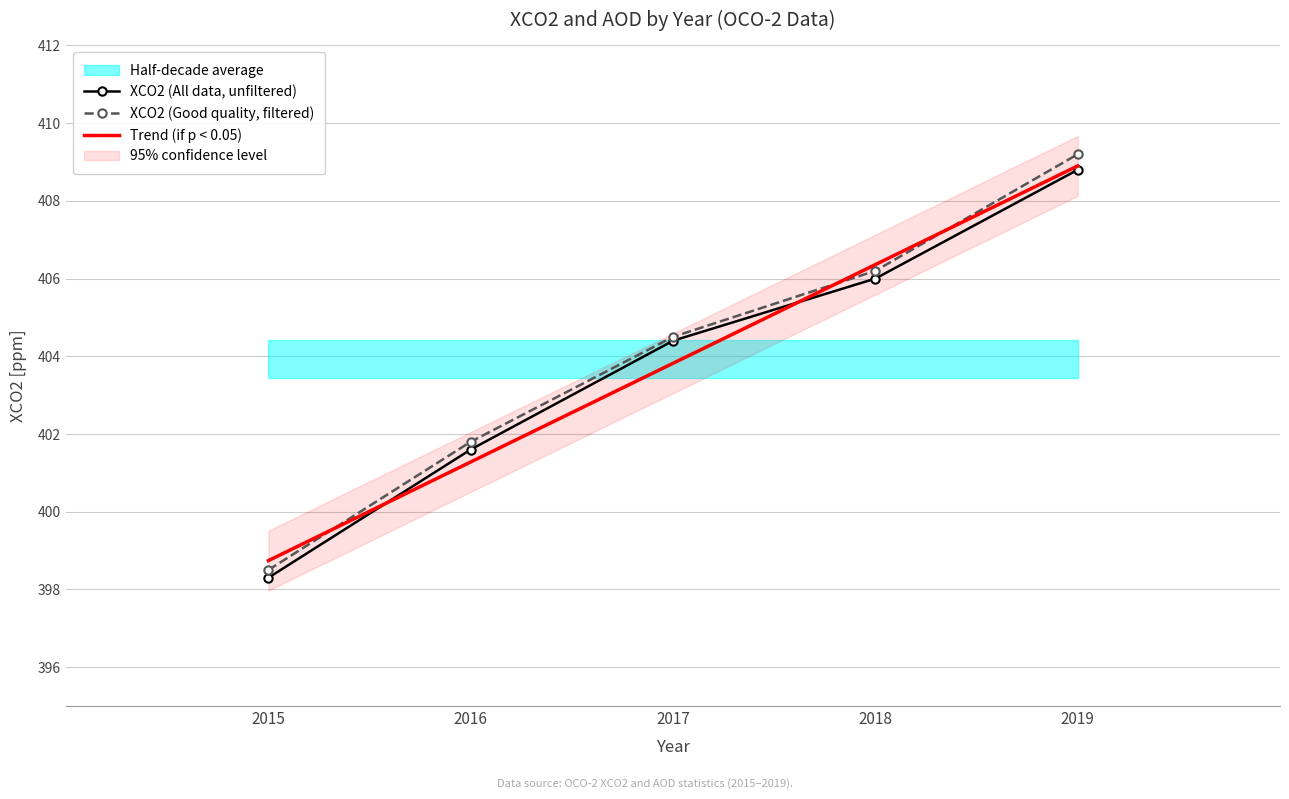

What is the lowest value of the XCO2 (Good quality, filtered) series?

398.5